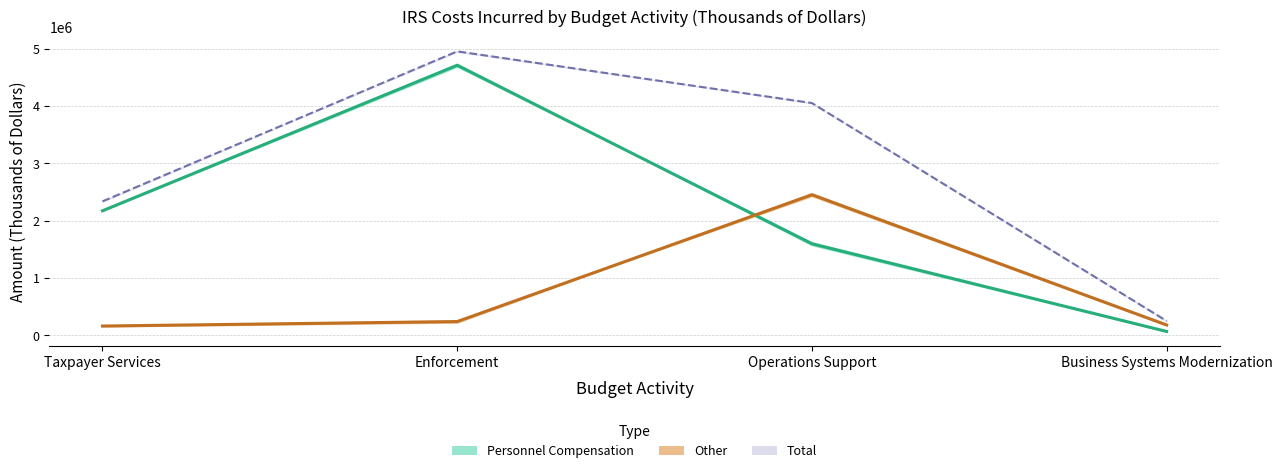

True or false: Personnel Compensation (mean) has more than 1 points higher than both neighbors.

False